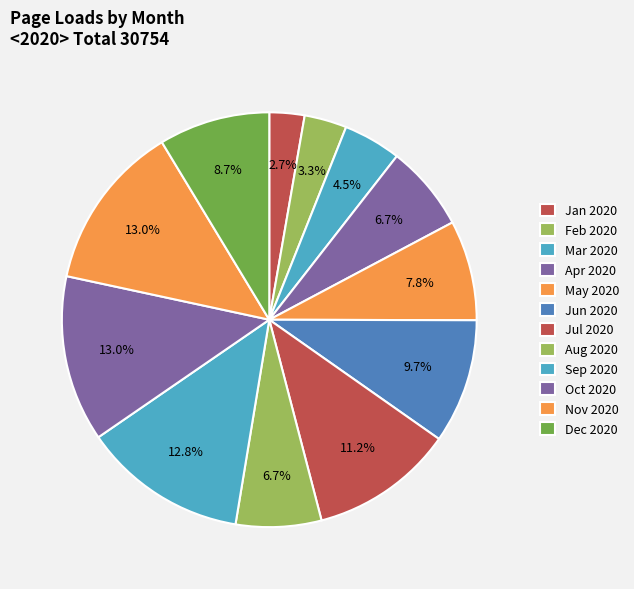

What is the ratio of the value at Apr 2020 to the value at Mar 2020?

1.5